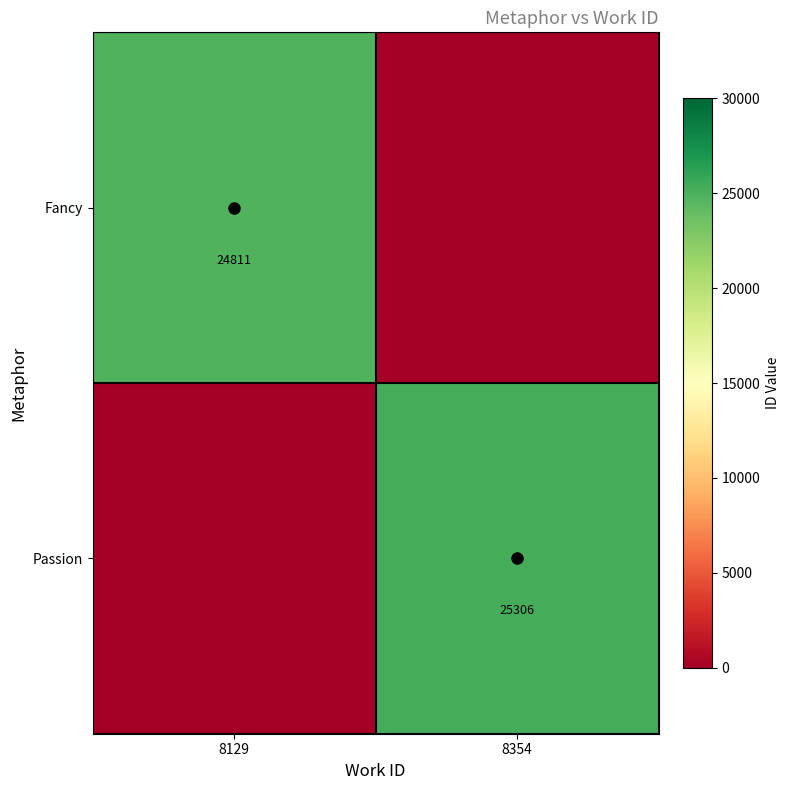

What is the sum of the Passion values at 8129 and 8354?

25306